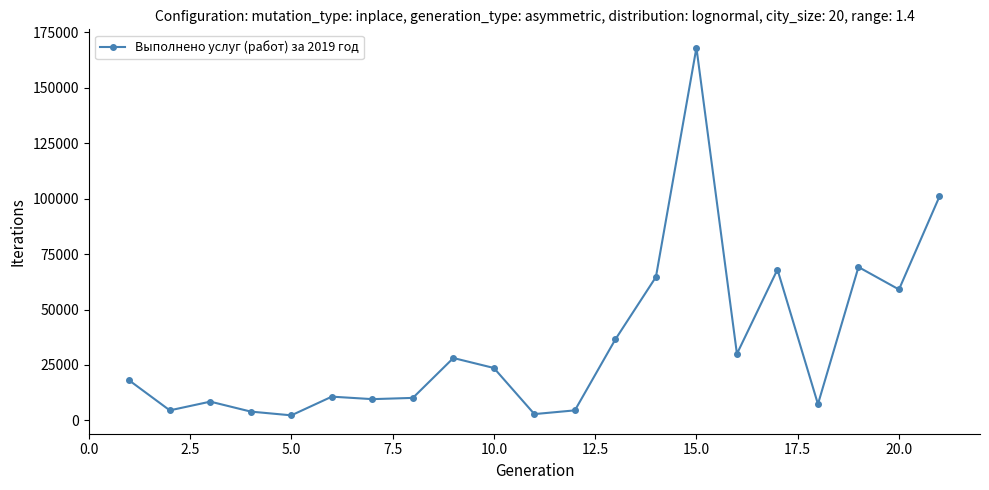

What is the value of the 21st point from the left?

101011.6